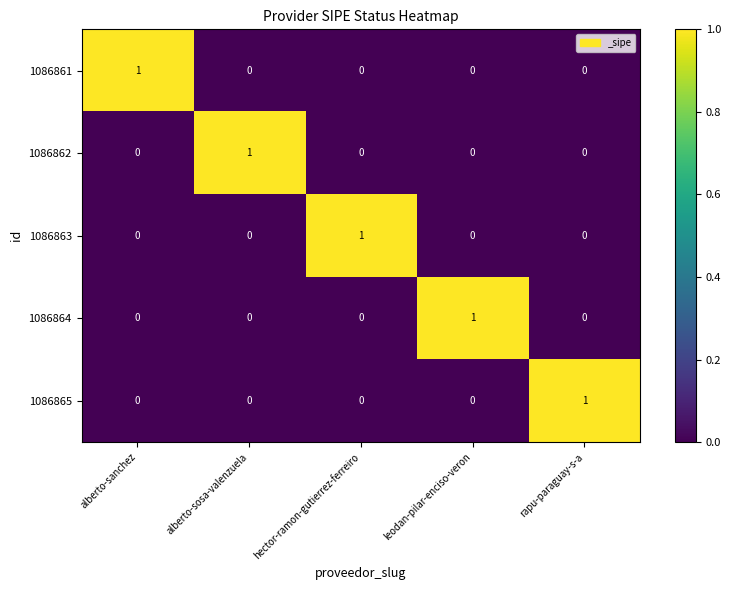

Count the 1086863 values in the range 0 to 1.

5